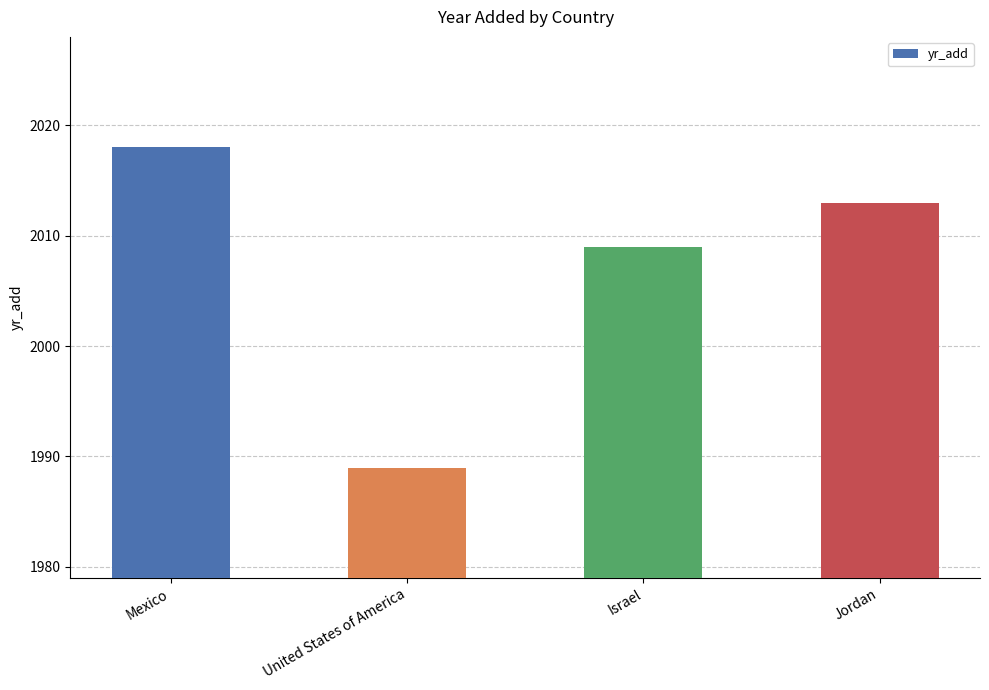

What is the value of the 3rd bar from the left?

2009